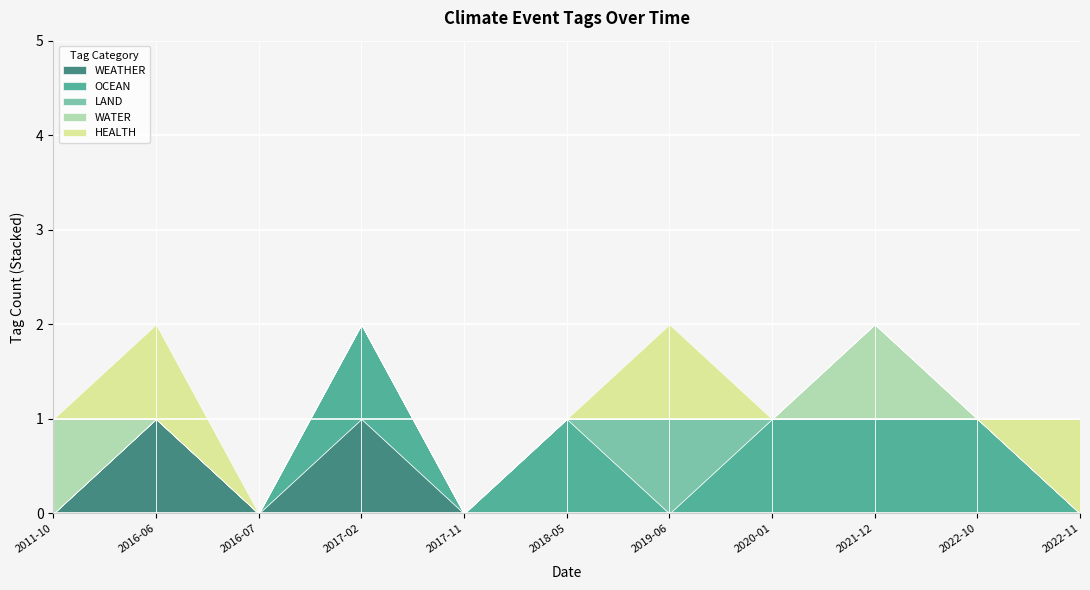

Where is the first local maximum for HEALTH?

2016-06-06